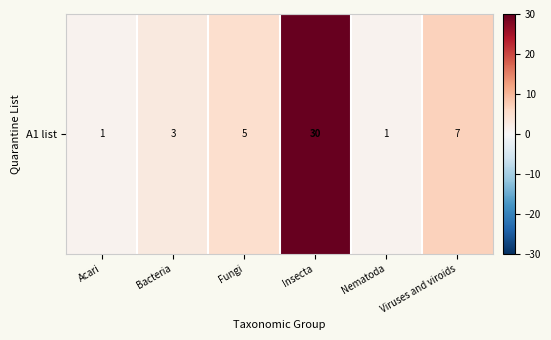

What is the ratio of the value at Bacteria to the value at Insecta?

0.1